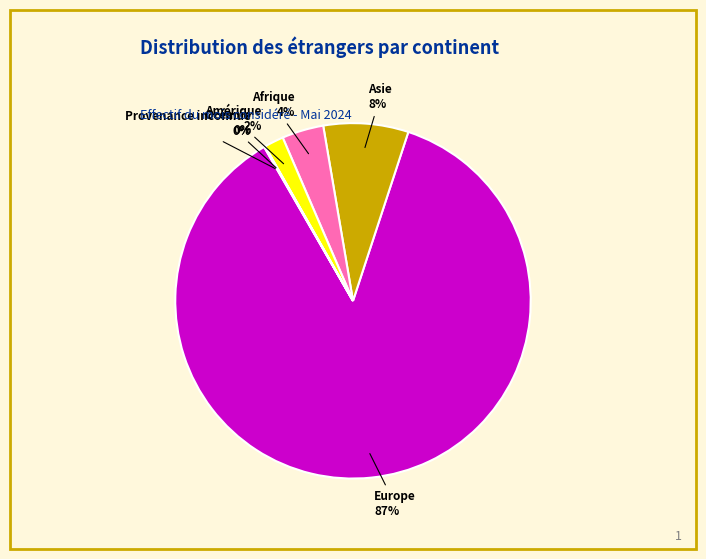

Is there any slice that represents more than half of the pie?

Yes